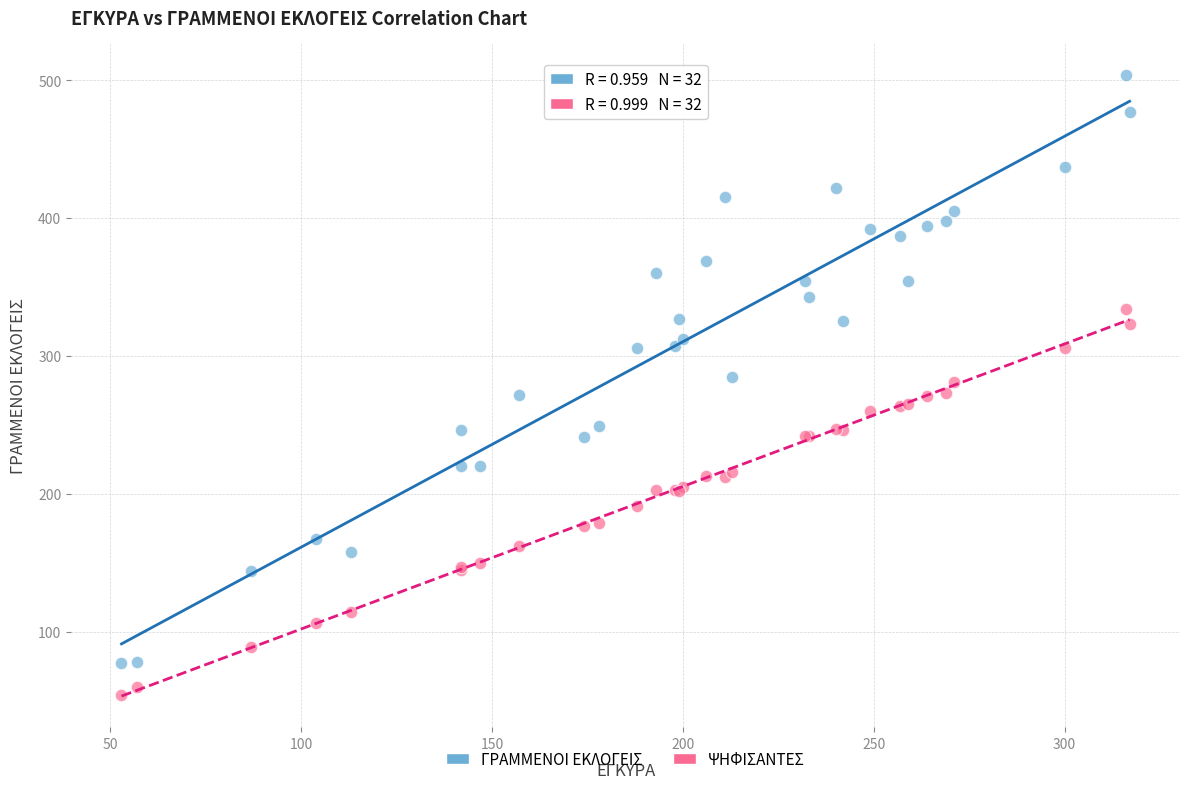

Which series has the largest Y range (max minus min)?

ΓΡΑΜΜΕΝΟΙ ΕΚΛΟΓΕΙΣ